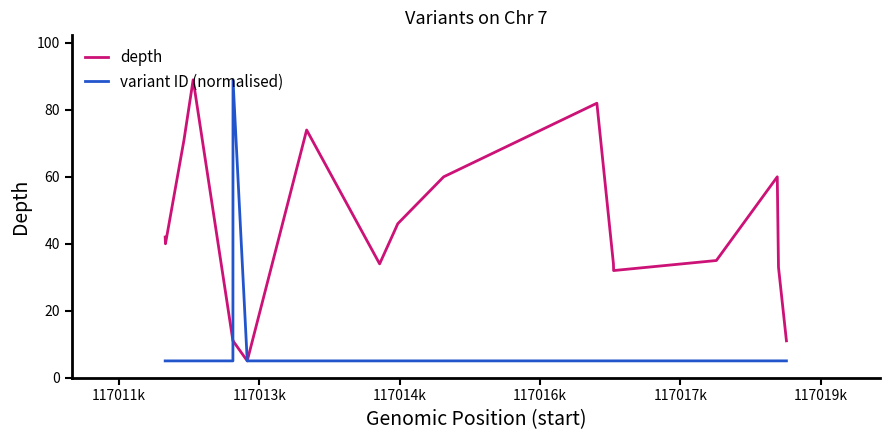

Which series has the largest total across all categories?

depth